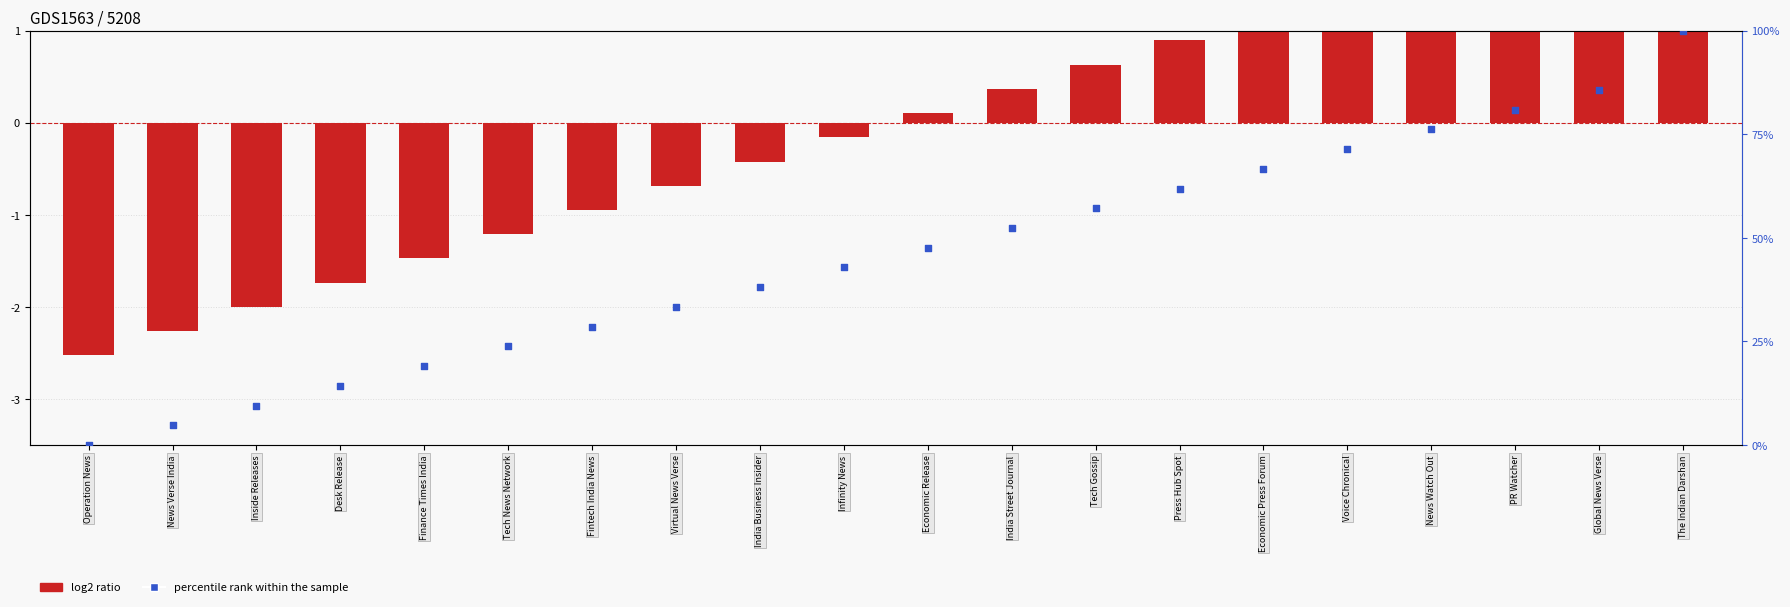

What are all the series names shown in the legend?

log2 ratio, percentile rank within the sample